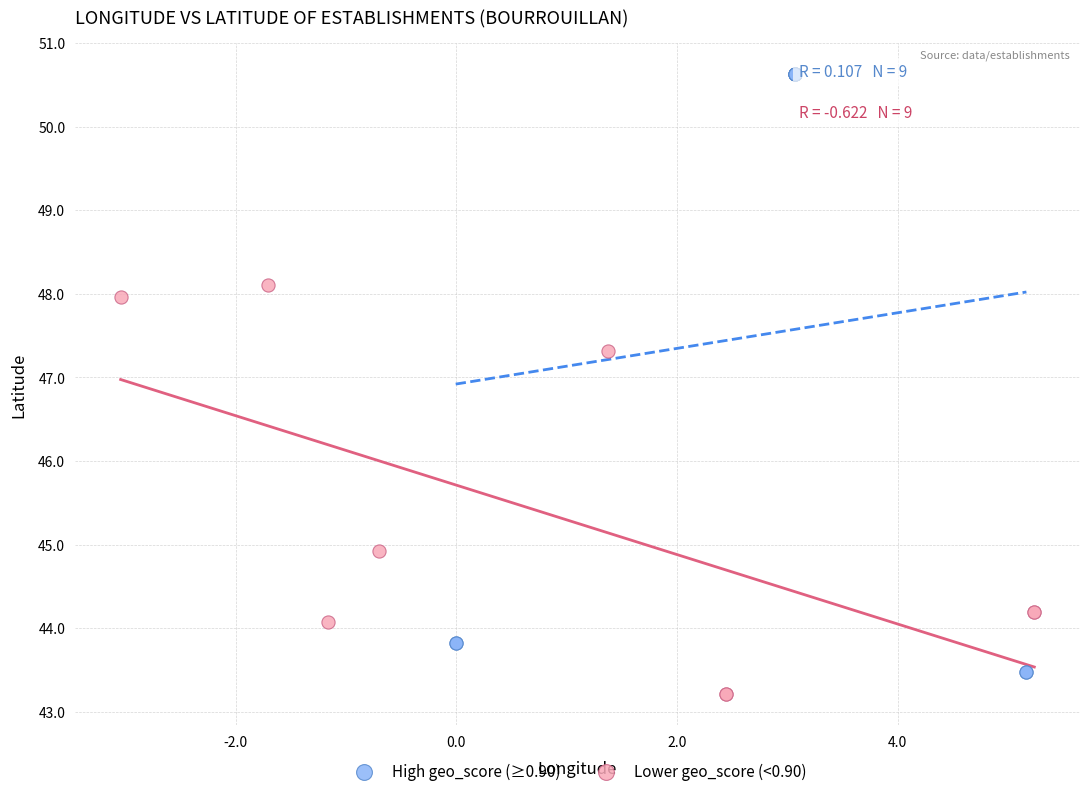

Which series has the largest Y range (max minus min)?

High geo_score (≥0.90)